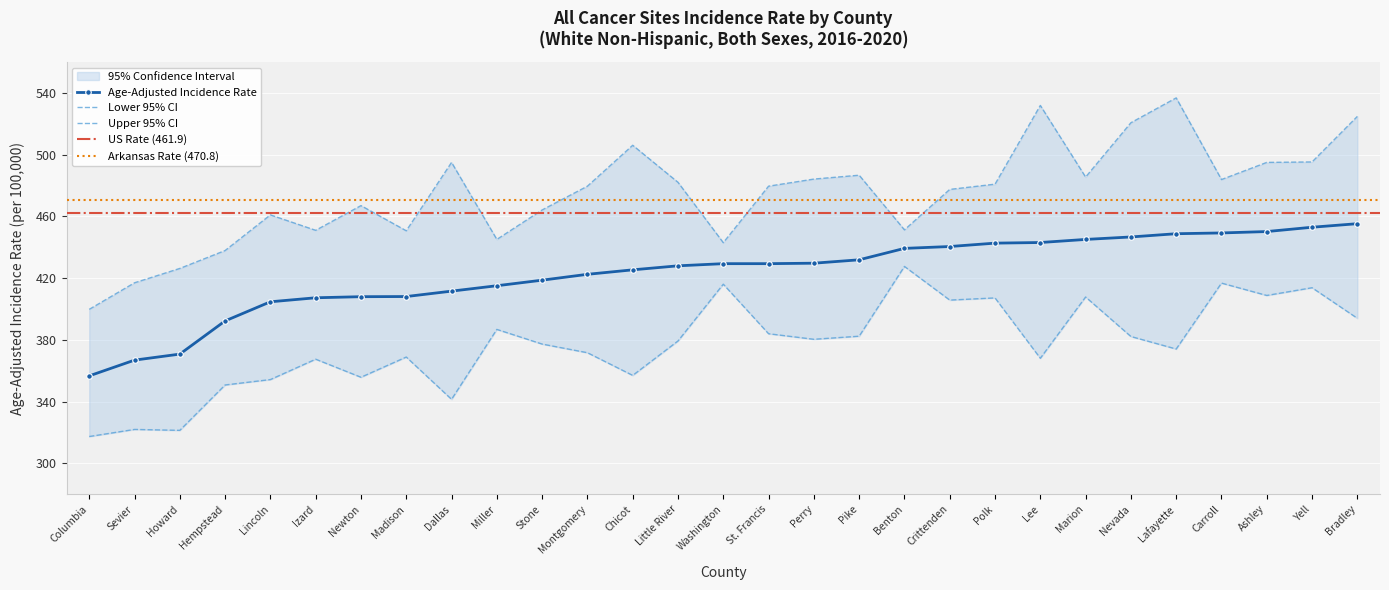

Rank the series at Columbia from lowest to highest value.

Lower 95% CI, Age-Adjusted Rate, Upper 95% CI